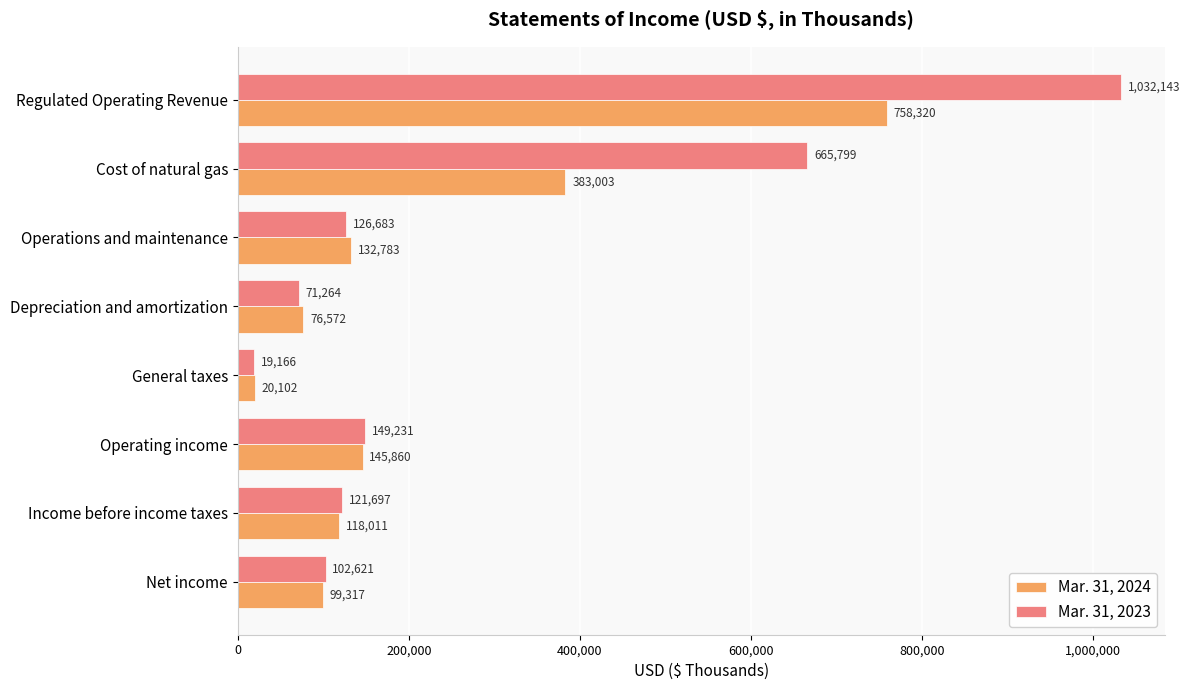

What are all the series names shown in the legend?

Mar. 31, 2024, Mar. 31, 2023